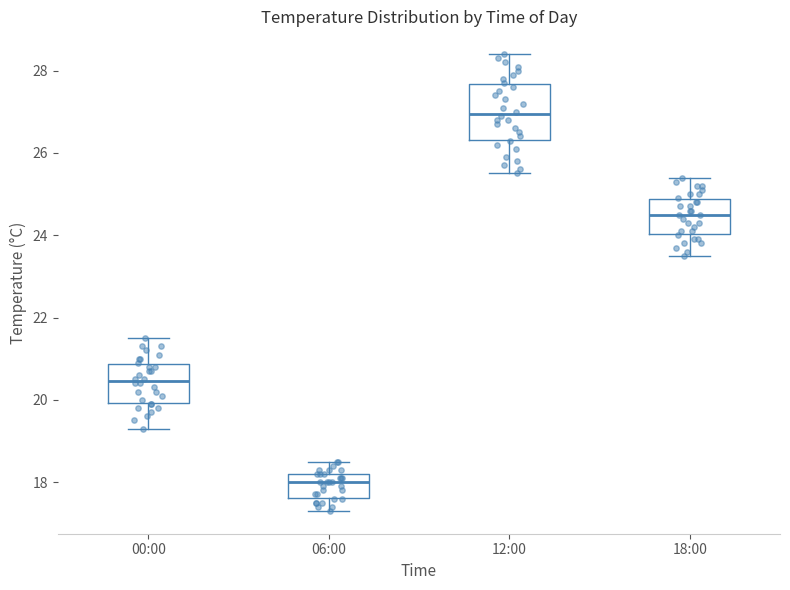

Reading left to right, transcribe this box plot: for each box, give where its median line is, the range the box spans, and where its two whiskers end, as read against the y-axis. The values are not printed on the chart, so give them approximately, as read against the axis.

00:00: median 20.4, box 20.0 to 20.8, whiskers 19.4 to 21.6
06:00: median 18.0, box 17.6 to 18.2, whiskers 17.4 to 18.6
12:00: median 27.0, box 26.4 to 27.6, whiskers 25.6 to 28.4
18:00: median 24.6, box 24.0 to 24.8, whiskers 23.6 to 25.4